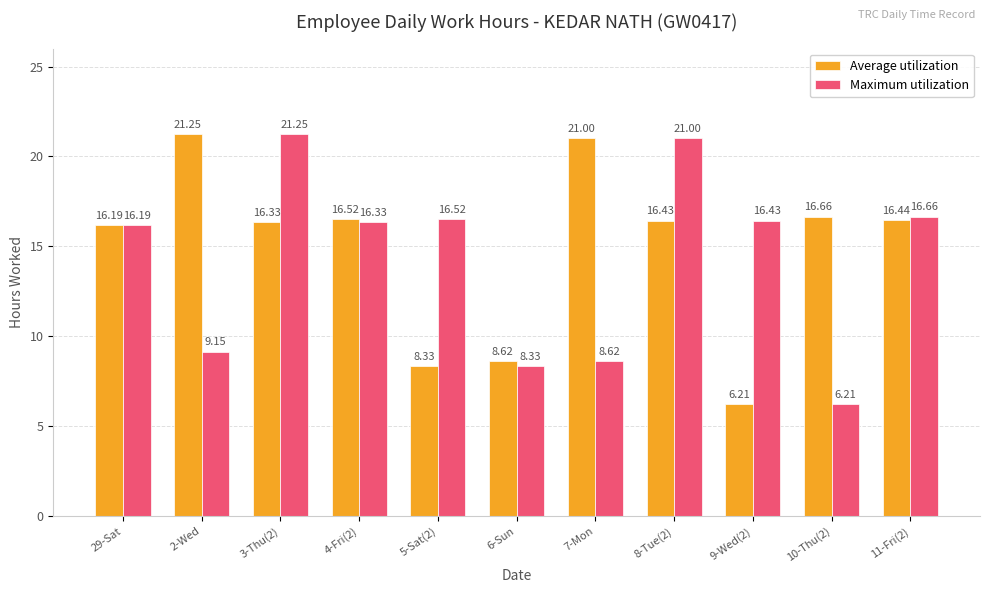

Which category has the lowest value in the Average utilization series?

9-Wed(2)